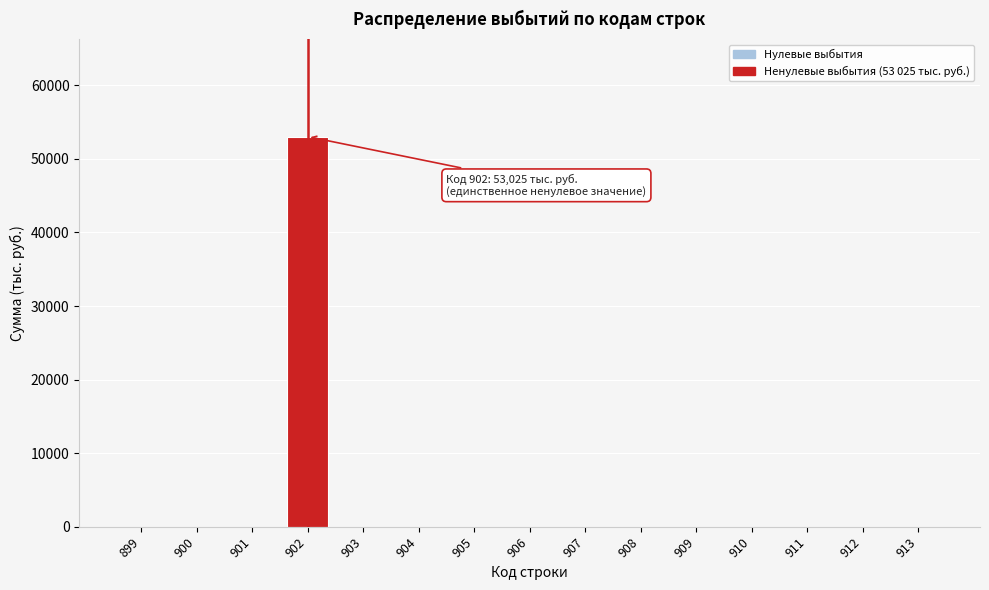

Reading left to right, list all the values displayed in this chart.

899=0	900=0	901=0	902=53025	903=0	904=0	905=0	906=0	907=0	908=0	909=0	910=0	911=0	912=0	913=0